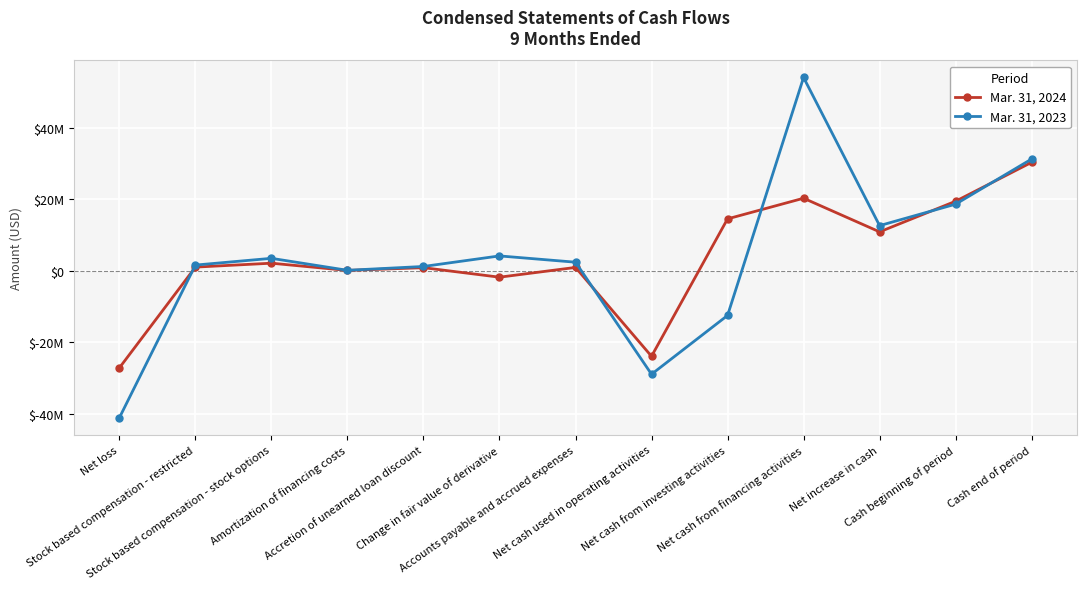

What are all the series names shown in the legend?

Mar. 31, 2024, Mar. 31, 2023